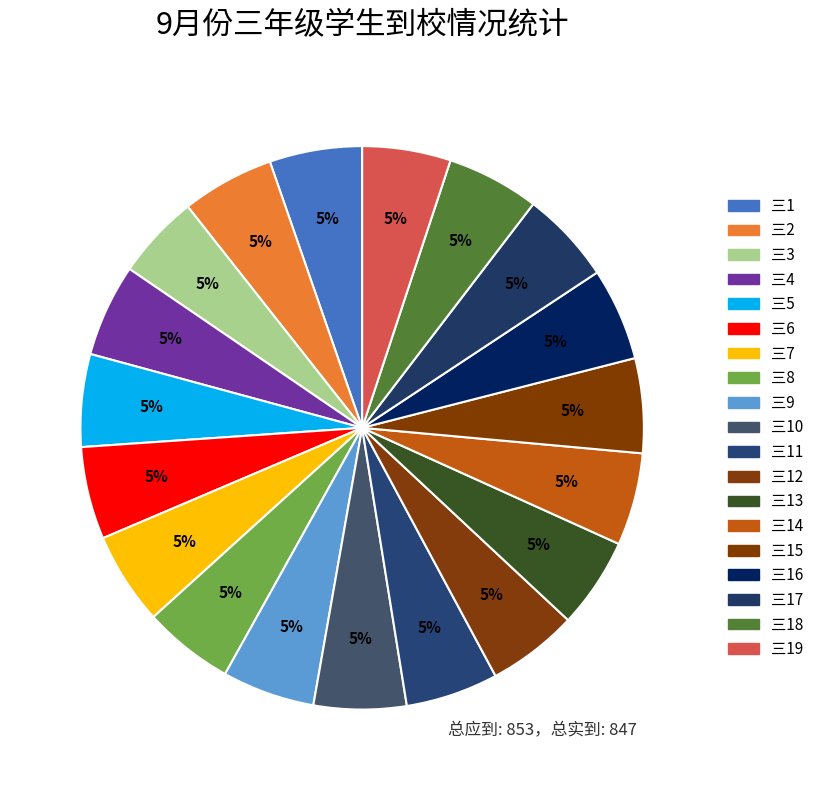

How many slices are in this pie chart?

19